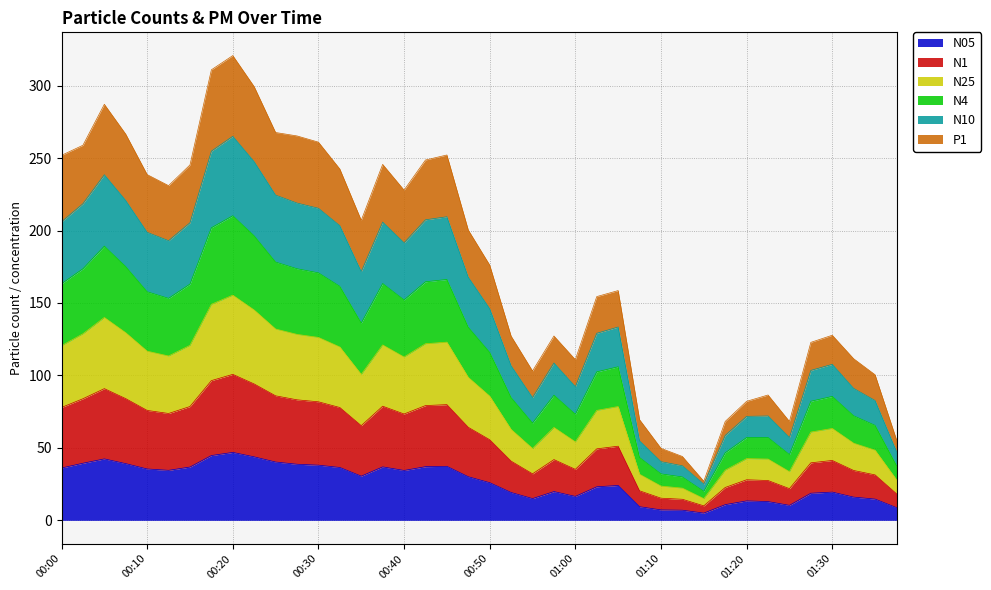

Which series has the widest spread of values?

N10